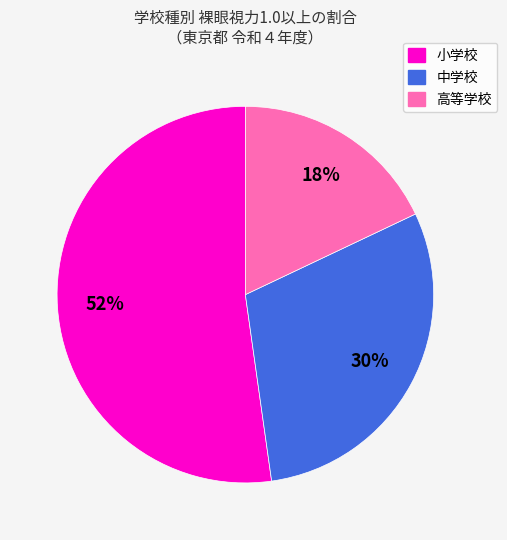

Is it true that 中学校 is 30% of the pie?

True